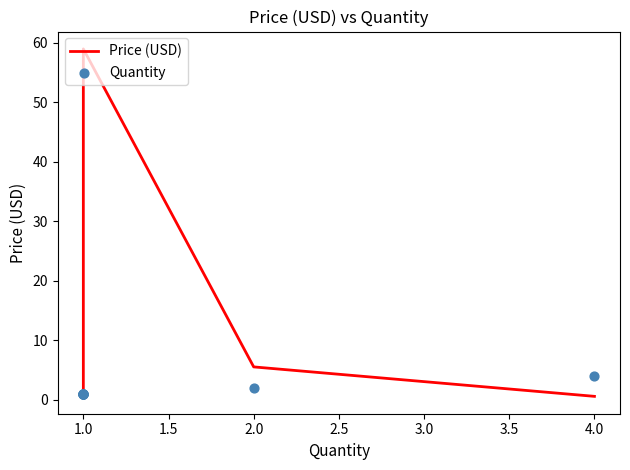

Which series contains the highest Y value?

Price (USD)